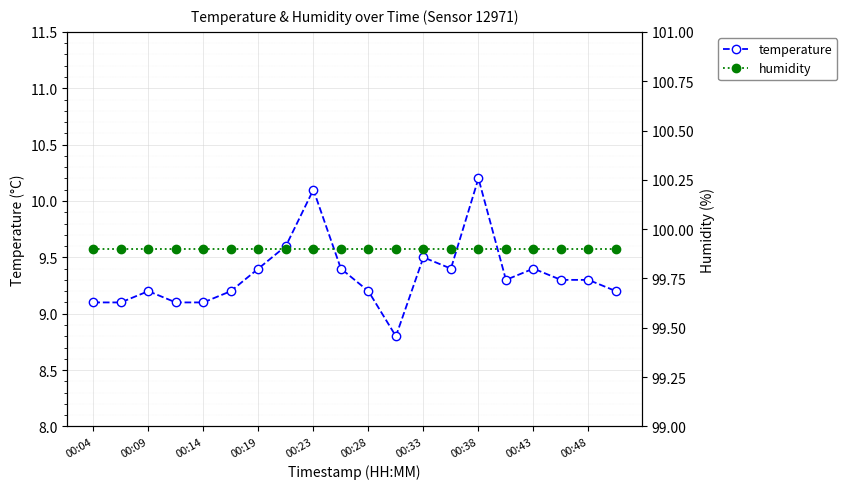

Where does the temperature series first go above 9?

00:04